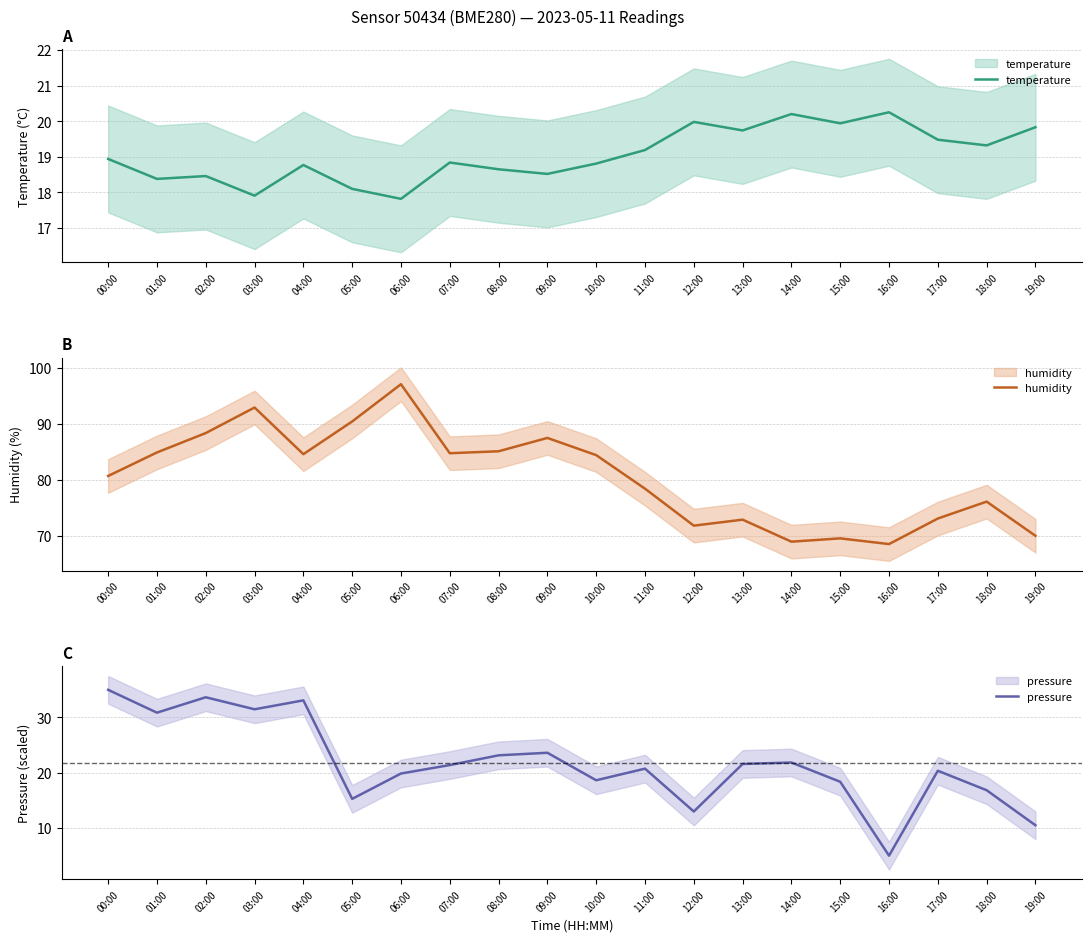

Where is humidity nearest to the value 82?

00:00